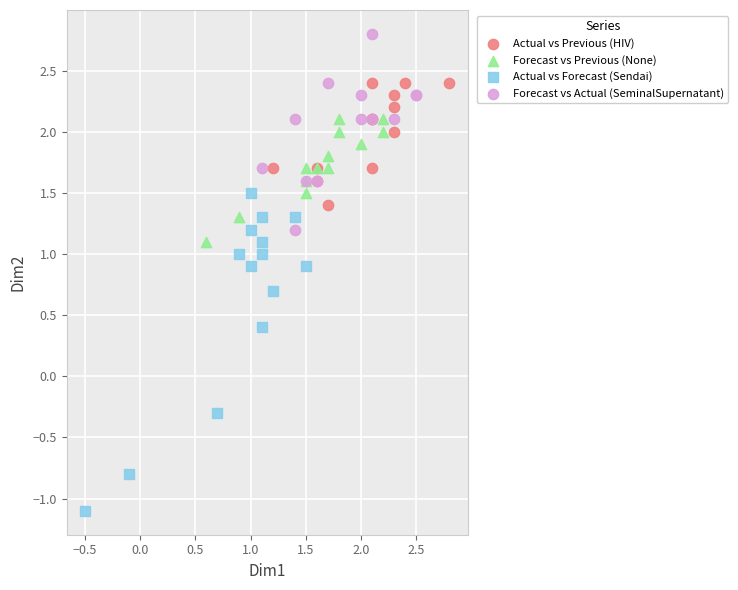

Which series contains the highest Y value?

Forecast vs Actual (SeminalSupernatant)